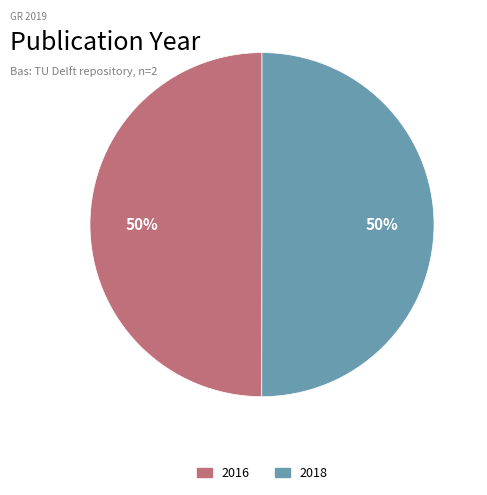

Is the sum of 2016 and 2018 greater than half?

Yes